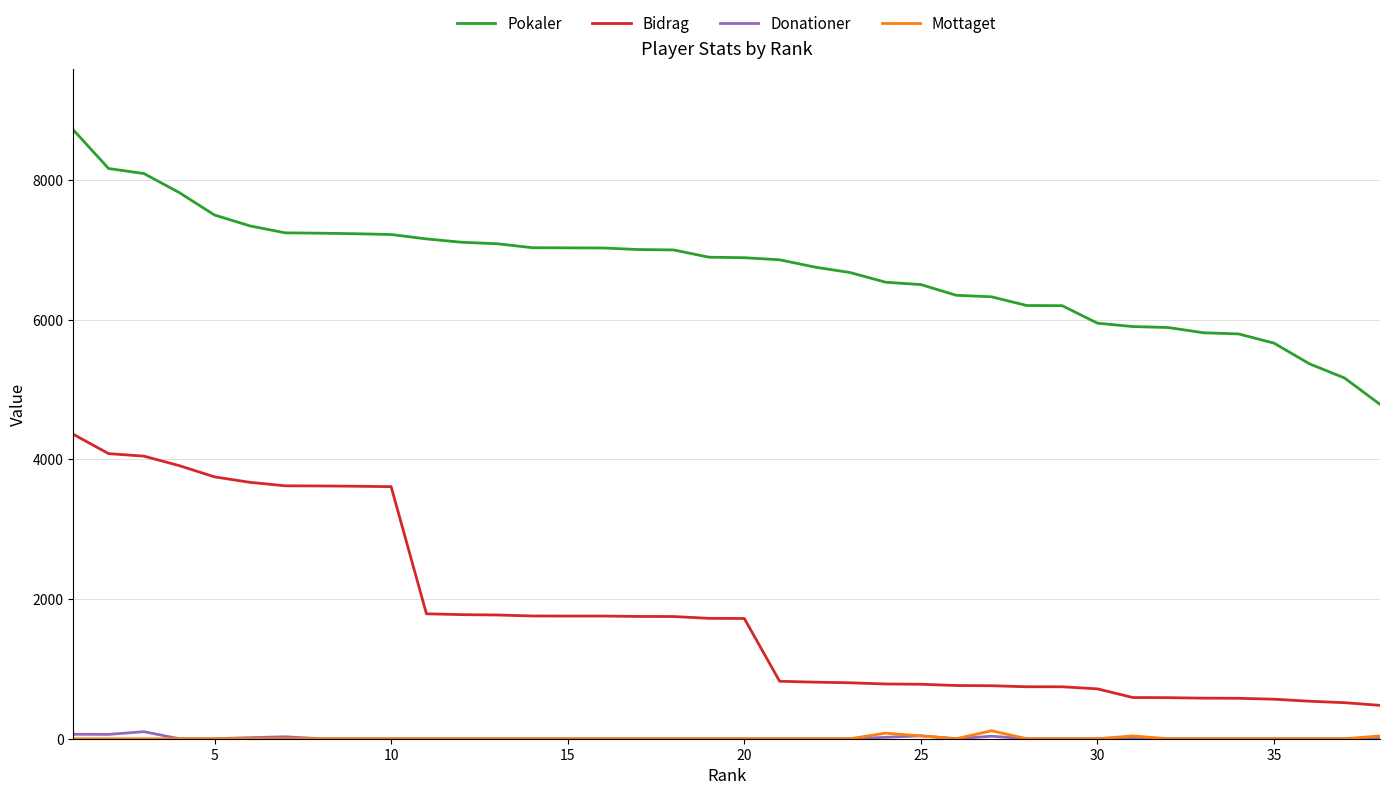

True or false: Pokaler and Mottaget cross at least once.

False